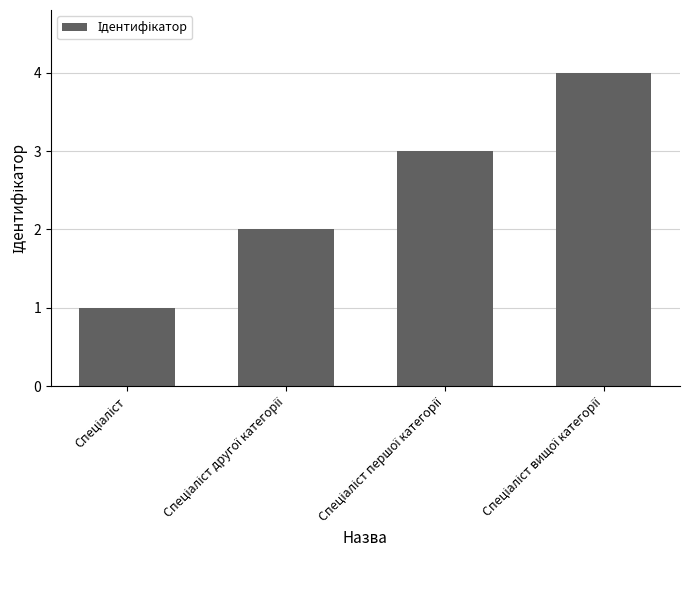

What is the difference between the maximum and minimum values?

3